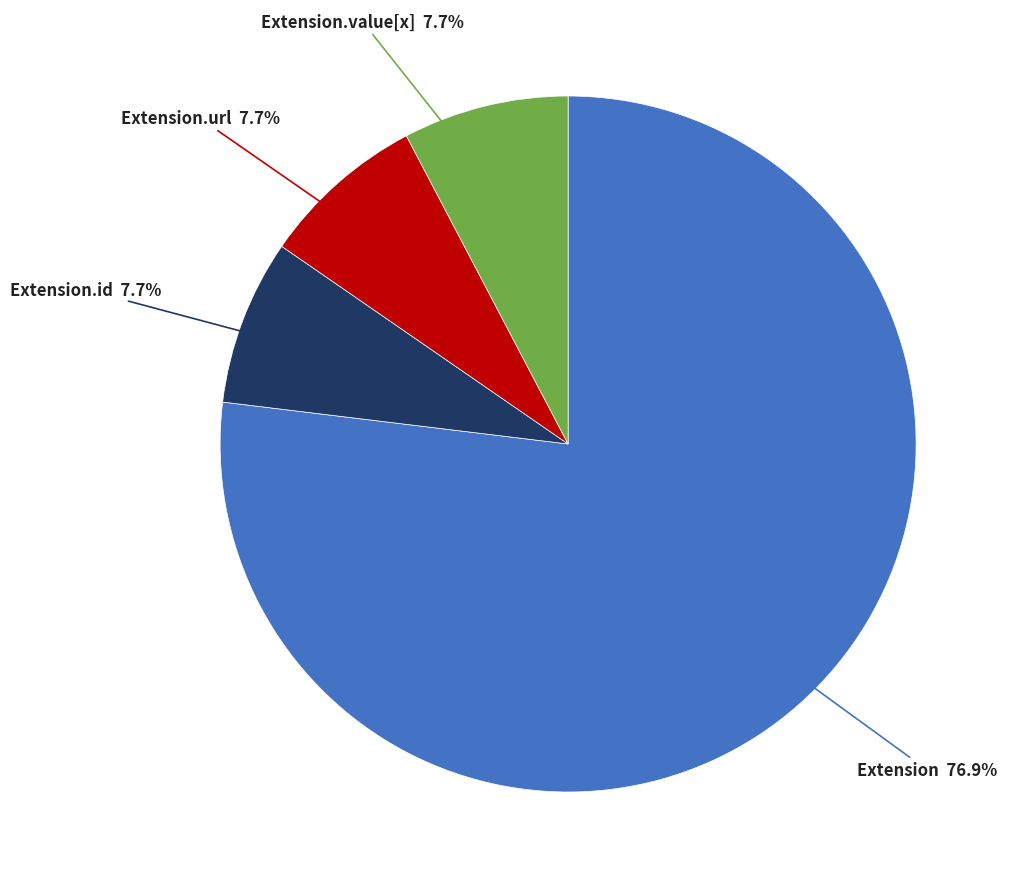

Which slice is the largest?

Extension